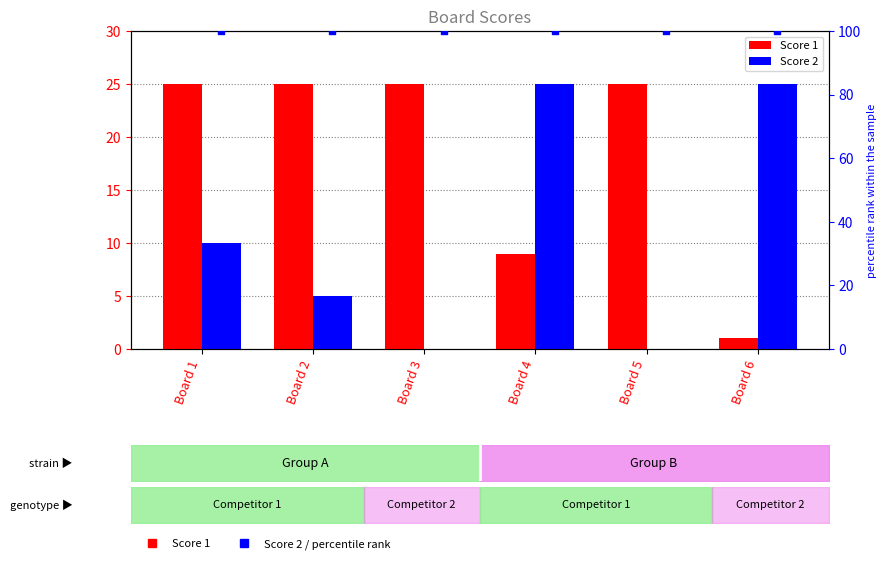

Which series has the largest total across all categories?

percentile rank within the sample